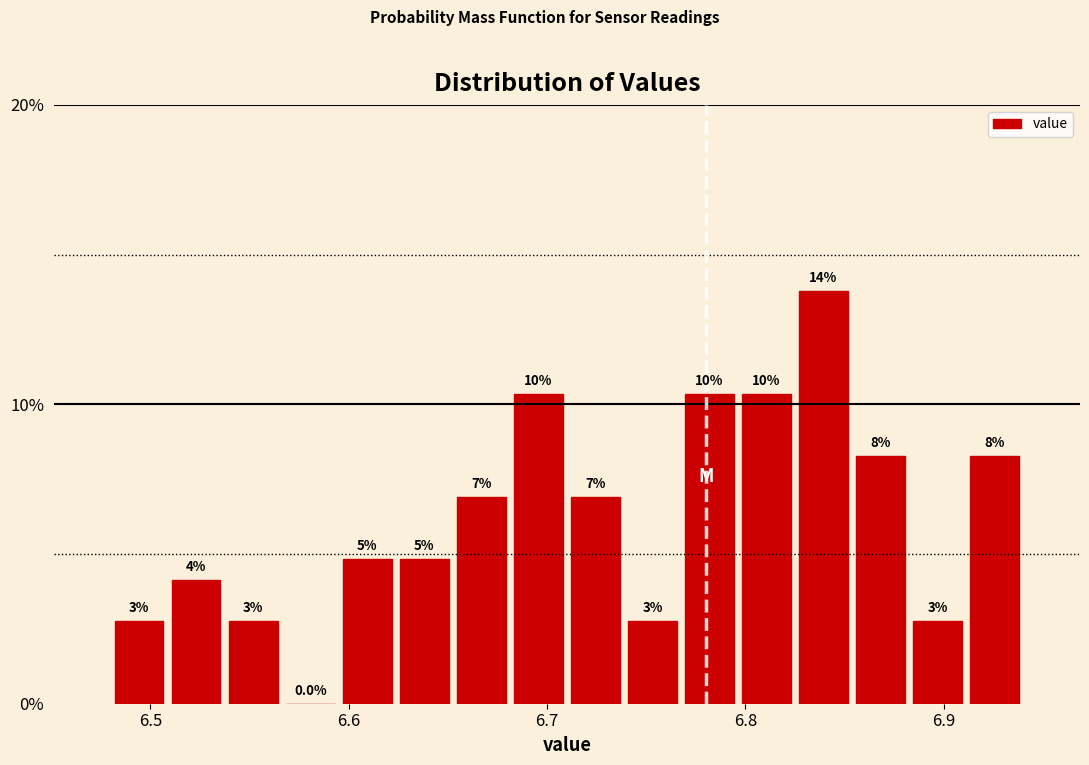

Around what value on the x-axis is the tallest bar? Give the approximate position of its centre, as read against the axis.

6.84